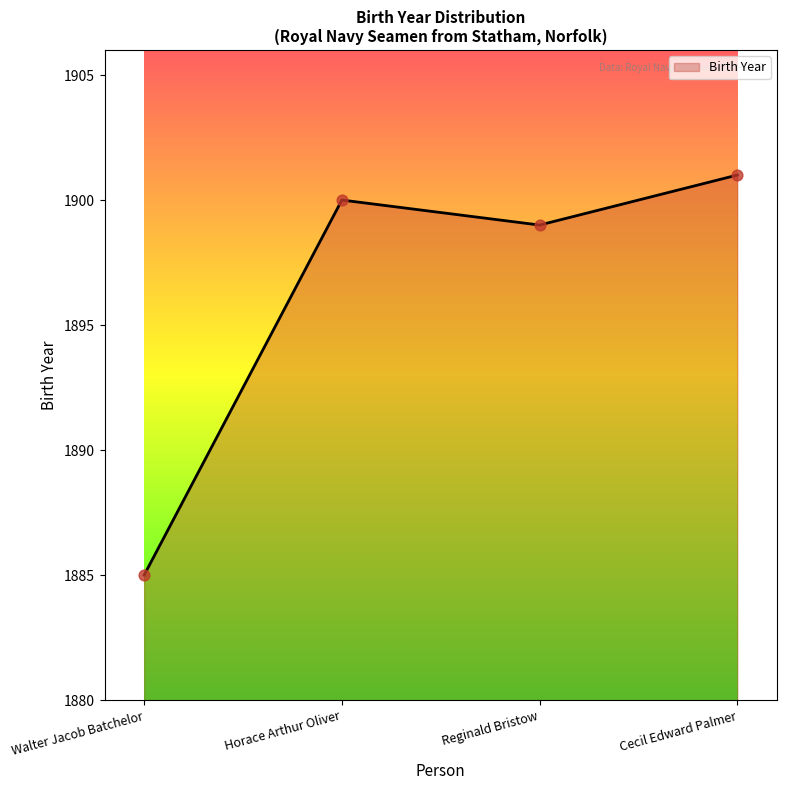

What is the change in value from Walter Jacob Batchelor to Cecil Edward Palmer?

+16